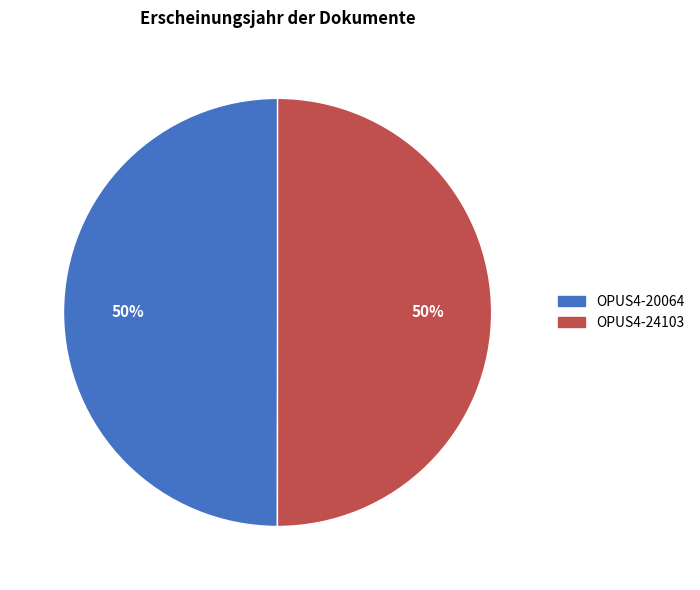

True or false: OPUS4-20064 accounts for 50% of the total.

True